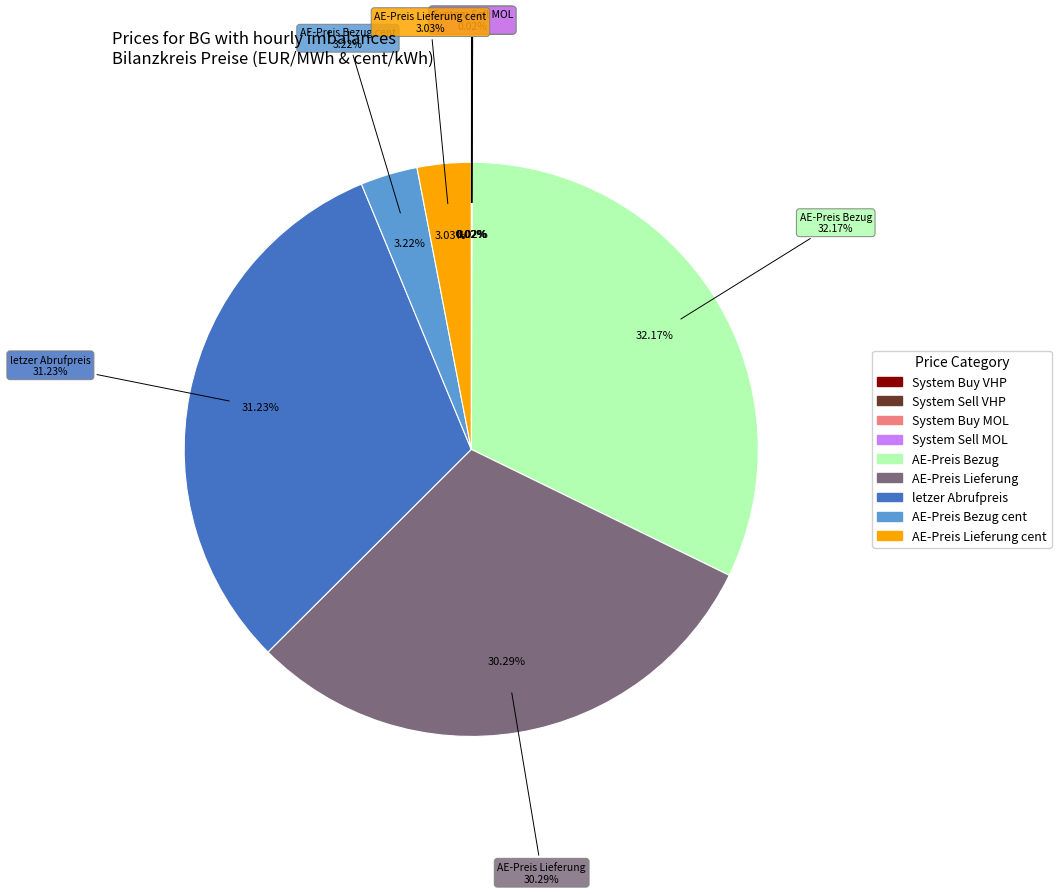

Is AE-Preis Lieferung cent the majority of the pie?

No